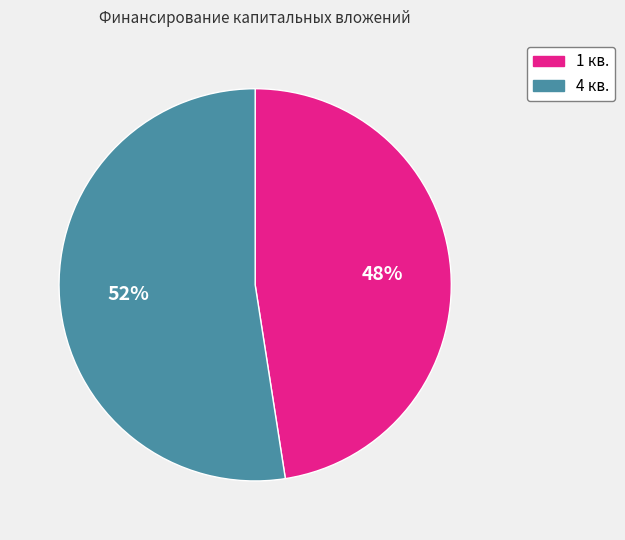

Does 4 кв. represent more than half of the total?

Yes